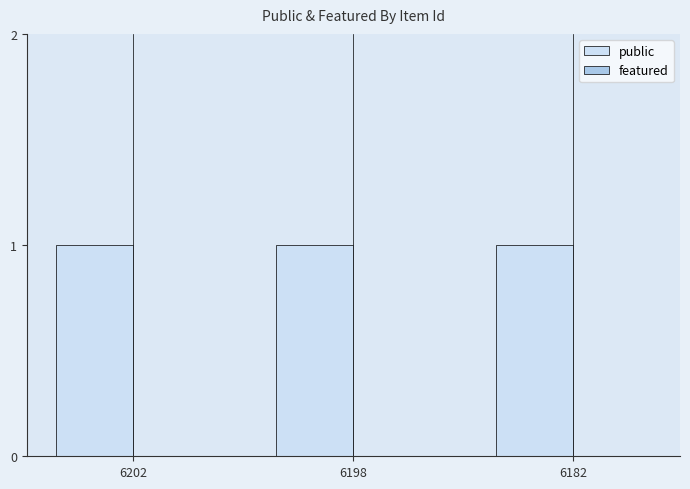

Which series changed the most between 6198 and 6182?

public